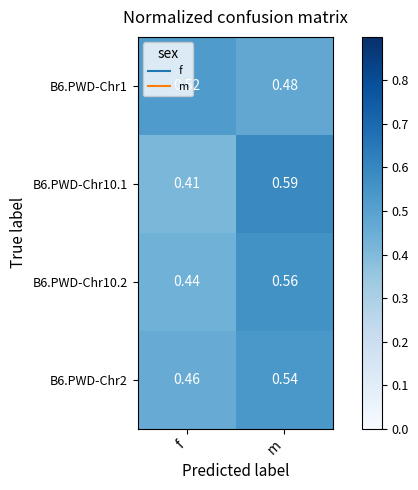

Which category has the lowest value across all series?

f